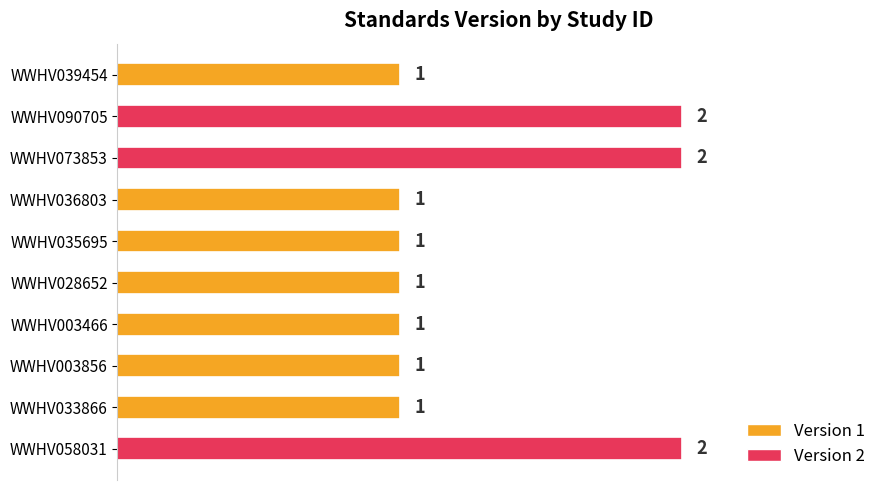

Reading top to bottom, transcribe all the data shown in this chart.

1	2	2	1	1	1	1	1	1	2